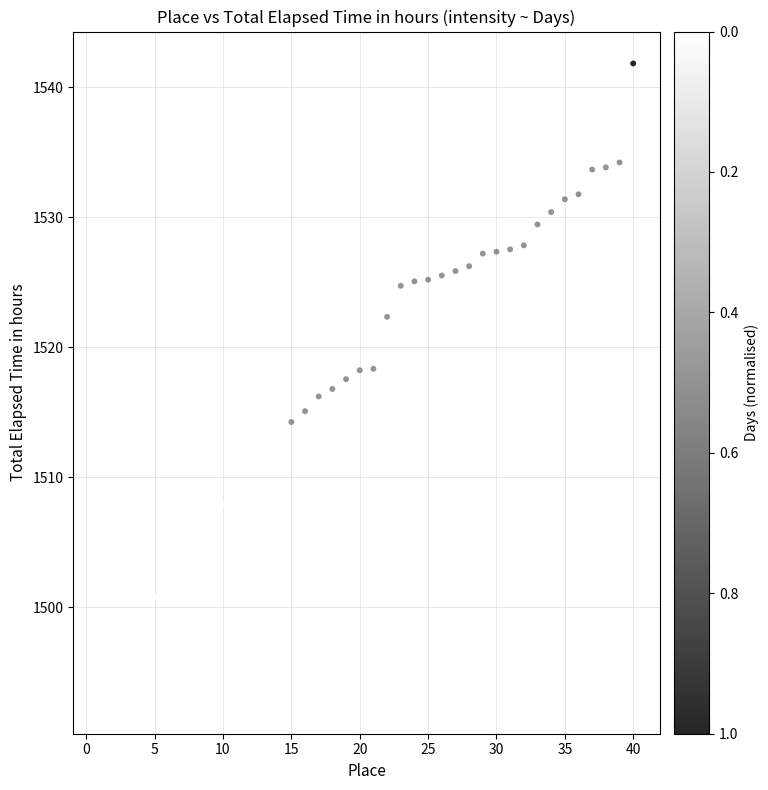

What is the range of Y values (max minus min)?

49.1